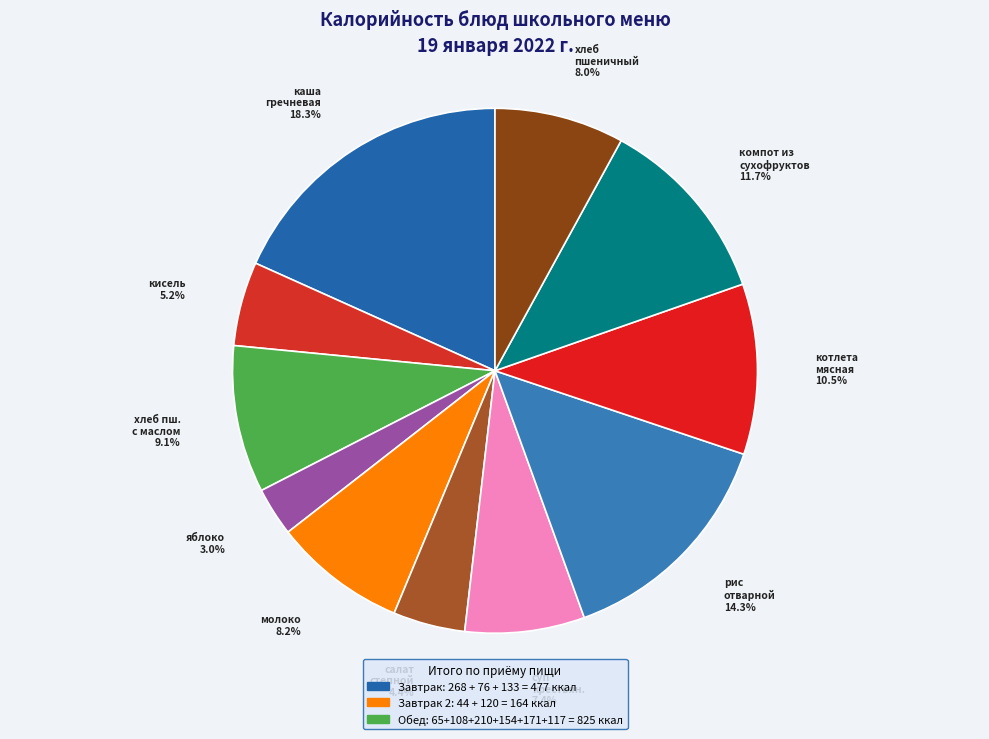

How many segments does this pie chart have?

11